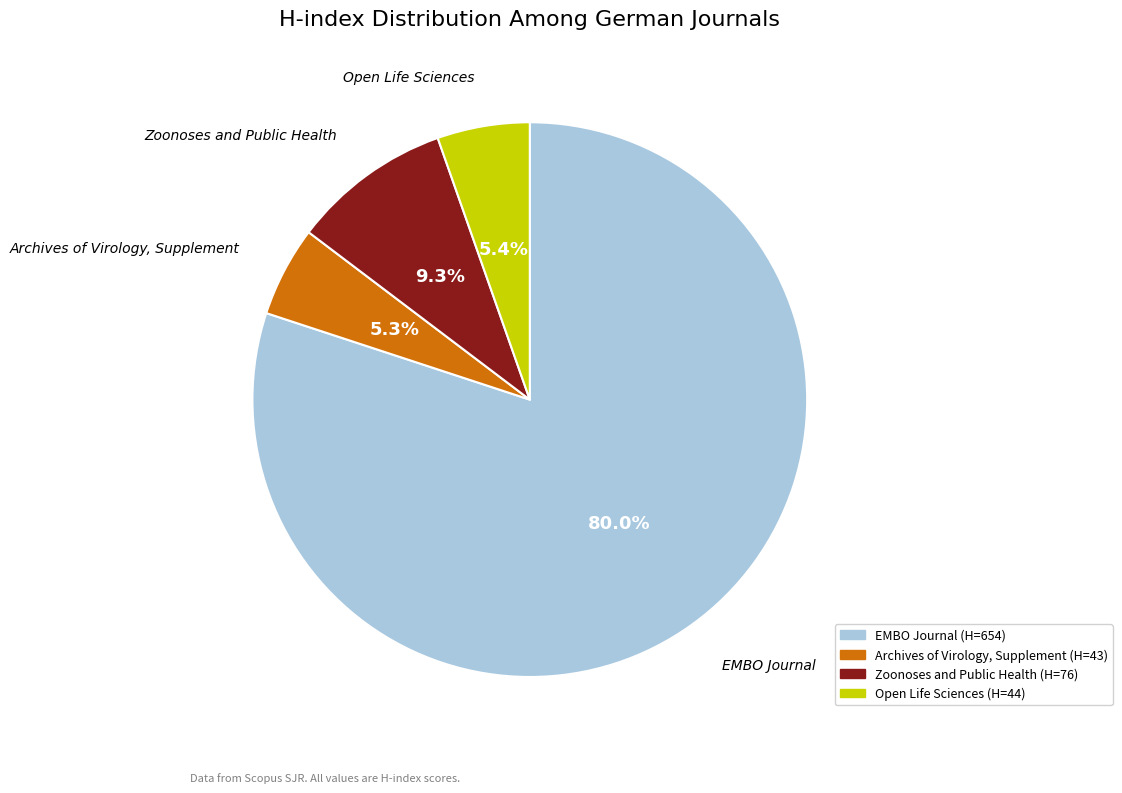

True or false: Zoonoses and Public Health accounts for 17% of the total.

False